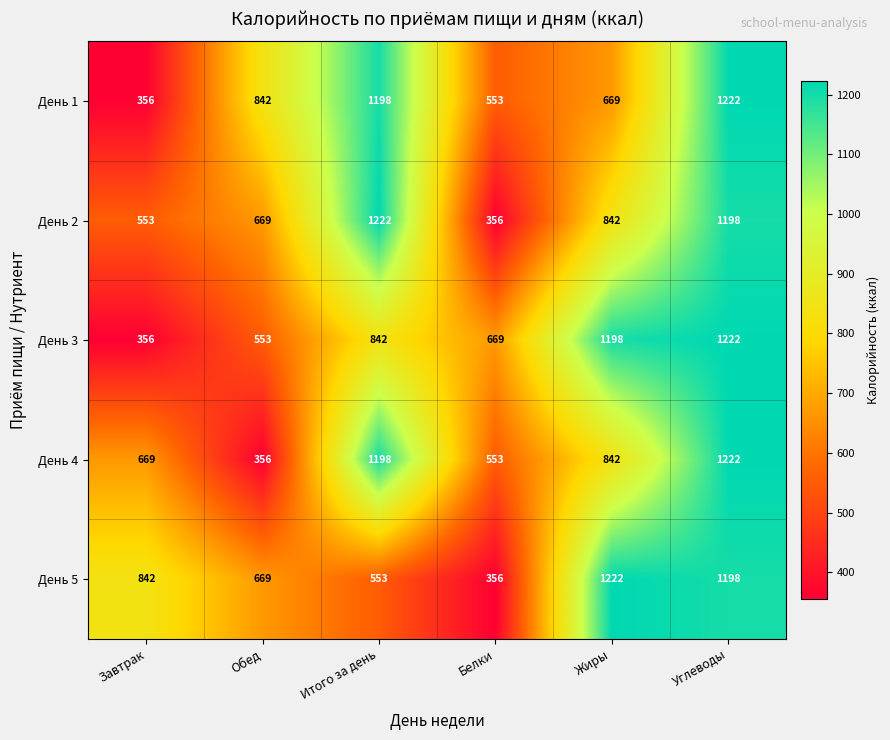

Where does the День 2 series first go above 842?

Итого за день